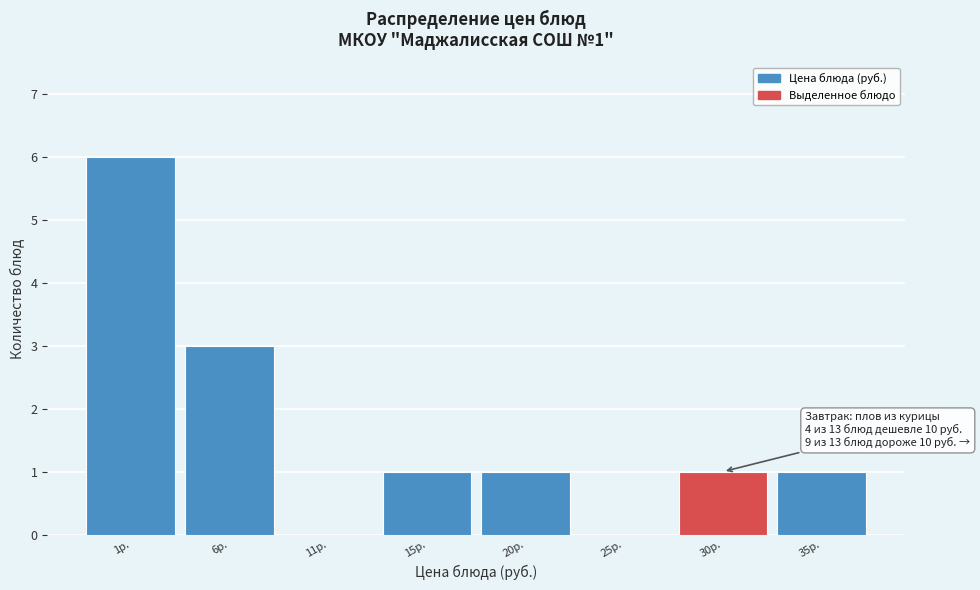

Reading left to right, what are all the values shown in this chart?

1р.=6	6р.=3	11р.=0	15р.=1	20р.=1	25р.=0	30р.=1	35р.=1